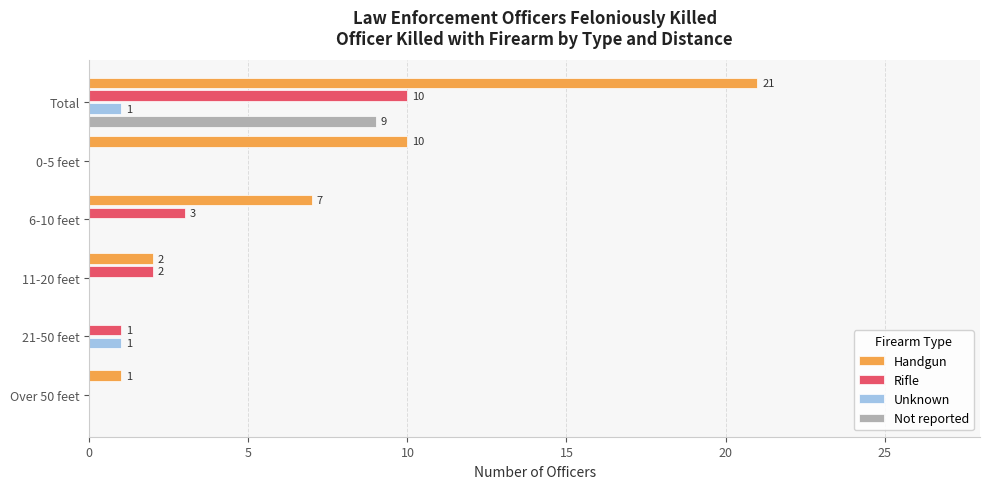

What is the total value across all series at 11-20 feet?

4